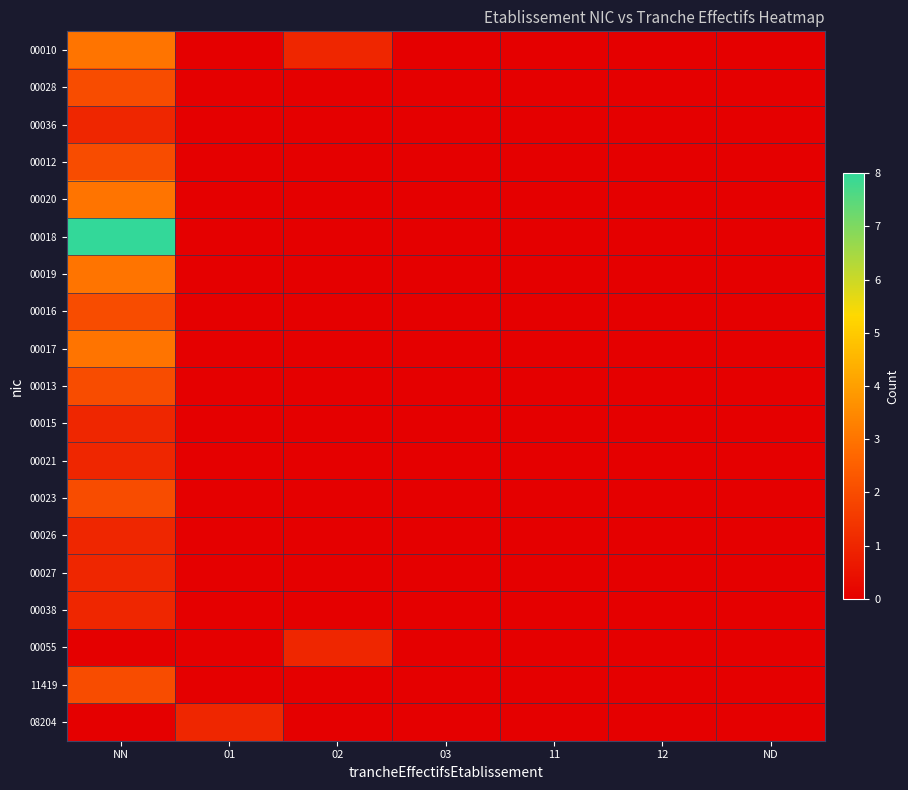

Reading right to left, what are all the values shown in this chart?

00010: ND=0	12=0	11=0	03=0	02=1	01=0	NN=3
00028: ND=0	12=0	11=0	03=0	02=0	01=0	NN=2
00036: ND=0	12=0	11=0	03=0	02=0	01=0	NN=1
00012: ND=0	12=0	11=0	03=0	02=0	01=0	NN=2
00020: ND=0	12=0	11=0	03=0	02=0	01=0	NN=3
00018: ND=0	12=0	11=0	03=0	02=0	01=0	NN=8
00019: ND=0	12=0	11=0	03=0	02=0	01=0	NN=3
00016: ND=0	12=0	11=0	03=0	02=0	01=0	NN=2
00017: ND=0	12=0	11=0	03=0	02=0	01=0	NN=3
00013: ND=0	12=0	11=0	03=0	02=0	01=0	NN=2
00015: ND=0	12=0	11=0	03=0	02=0	01=0	NN=1
00021: ND=0	12=0	11=0	03=0	02=0	01=0	NN=1
00023: ND=0	12=0	11=0	03=0	02=0	01=0	NN=2
00026: ND=0	12=0	11=0	03=0	02=0	01=0	NN=1
00027: ND=0	12=0	11=0	03=0	02=0	01=0	NN=1
00038: ND=0	12=0	11=0	03=0	02=0	01=0	NN=1
00055: ND=0	12=0	11=0	03=0	02=1	01=0	NN=0
11419: ND=0	12=0	11=0	03=0	02=0	01=0	NN=2
08204: ND=0	12=0	11=0	03=0	02=0	01=1	NN=0